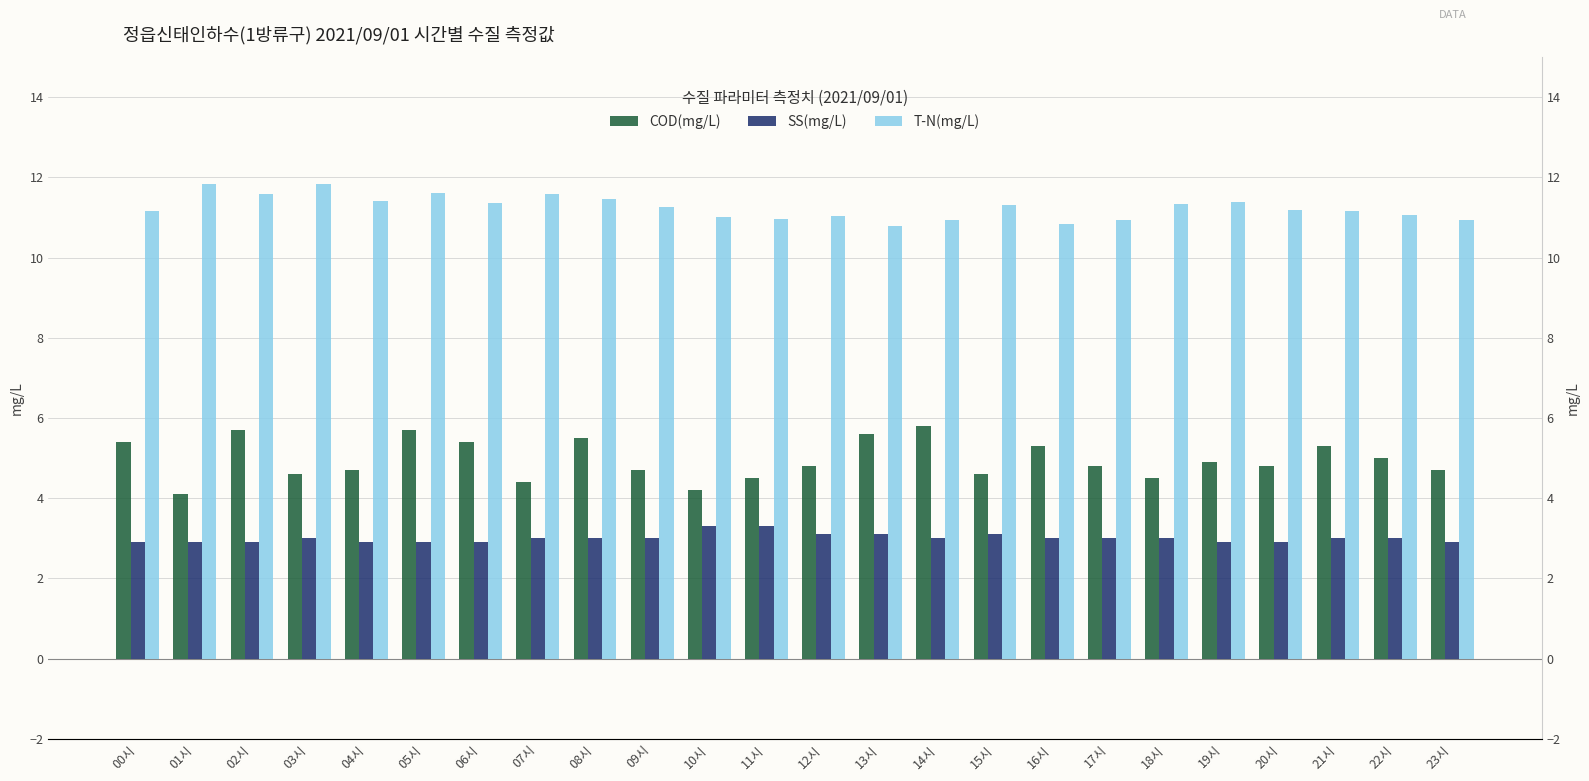

What is the smallest value displayed?

2.9